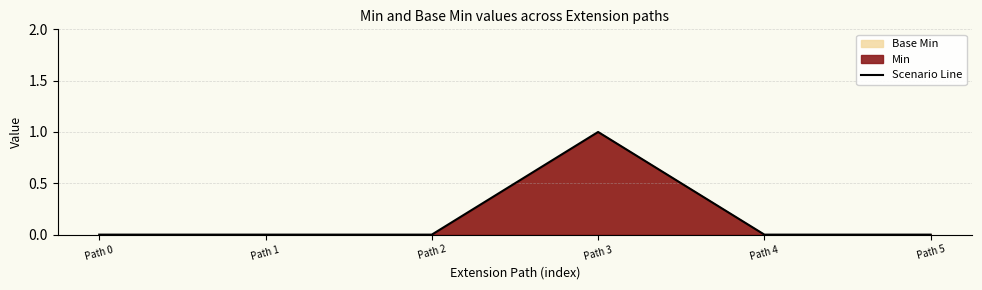

How many categories are shown in the chart?

6